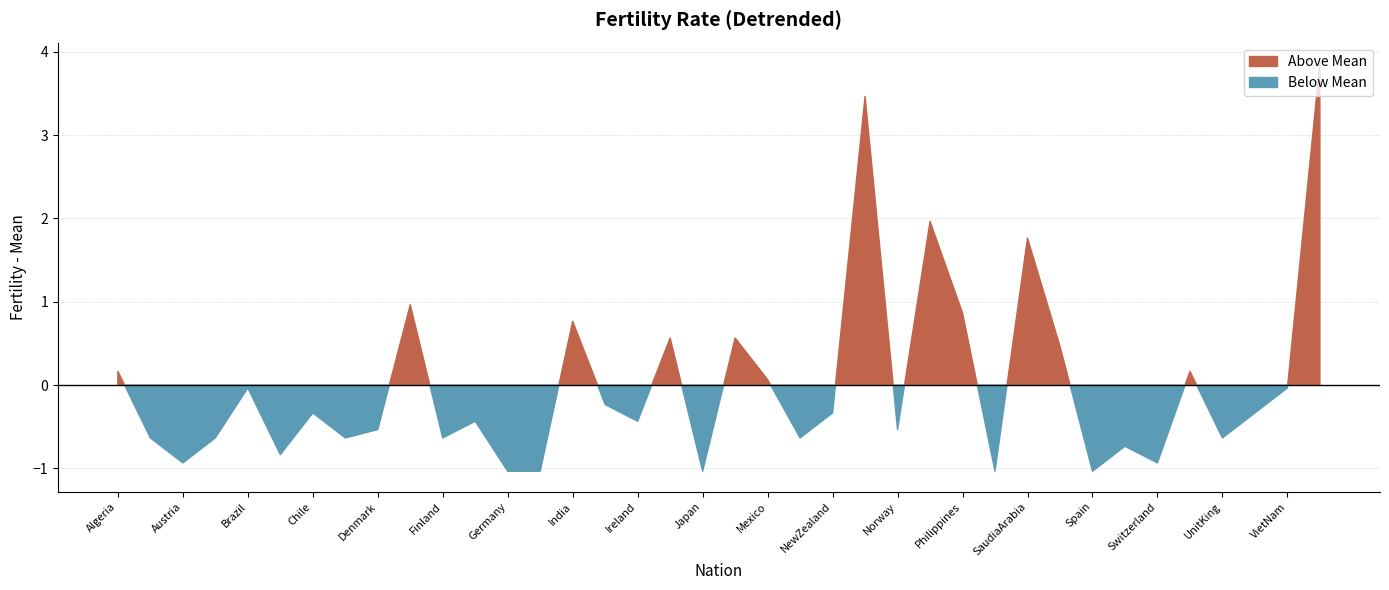

How many points are higher than both their immediate neighbors (excluding endpoints)?

12